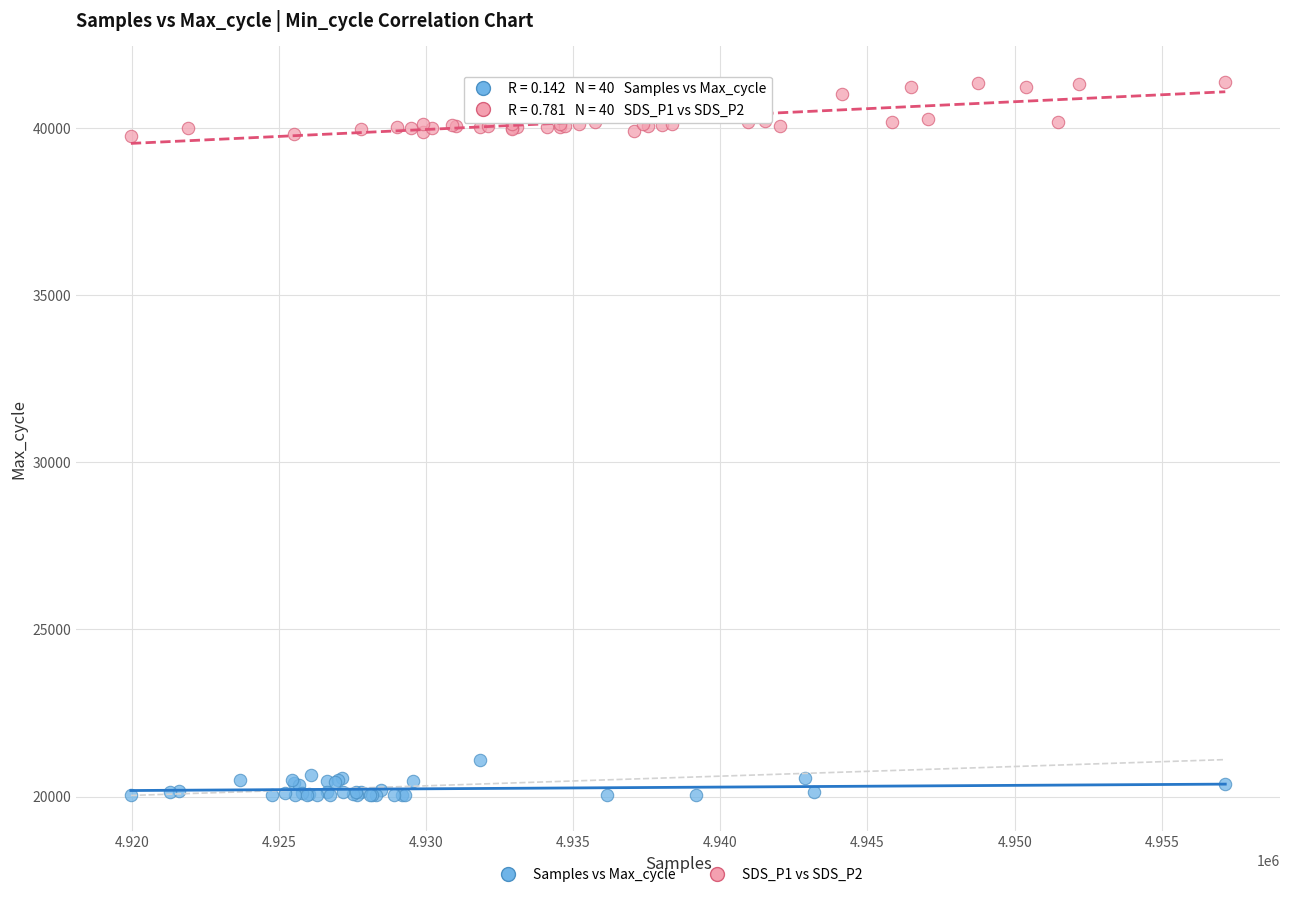

Which series contains the highest Y value?

SDS_P1 vs SDS_P2